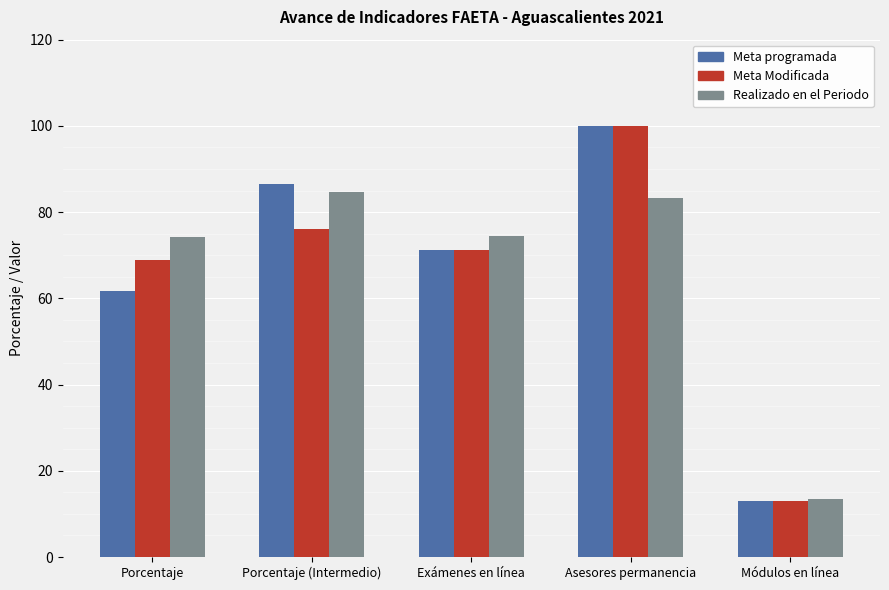

What is the average value of the Meta programada series?

66.5